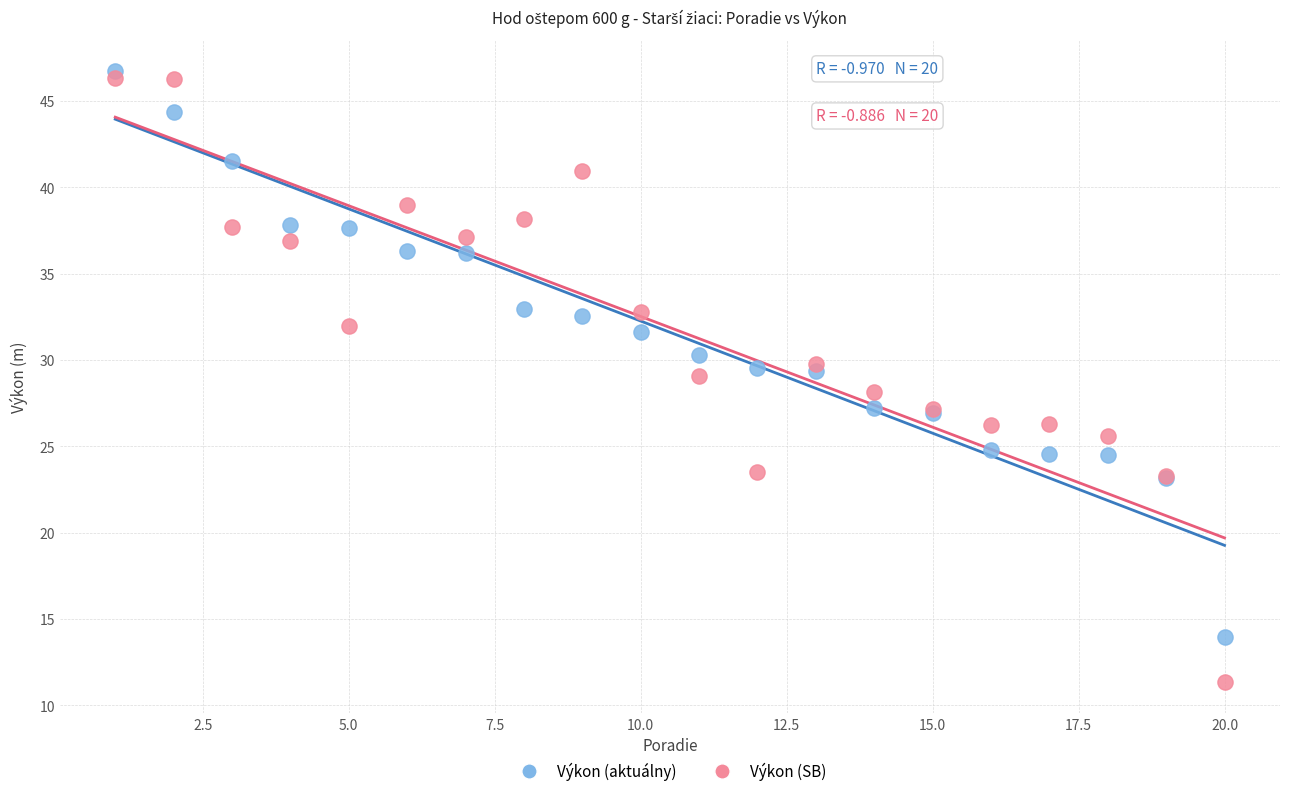

Which series has the widest spread of Y values?

Výkon (SB)